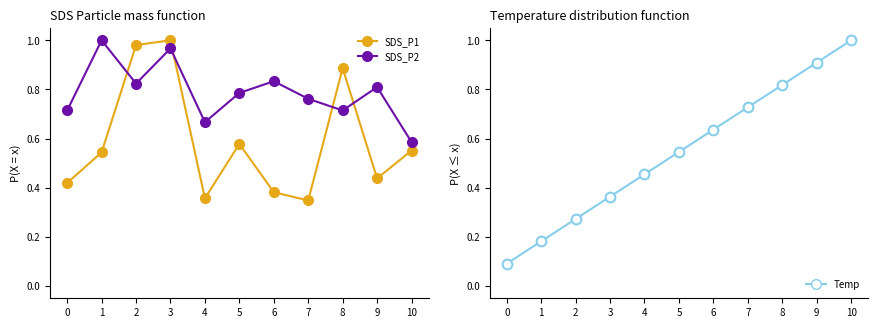

At how many categories does at least one series exceed 0?

11